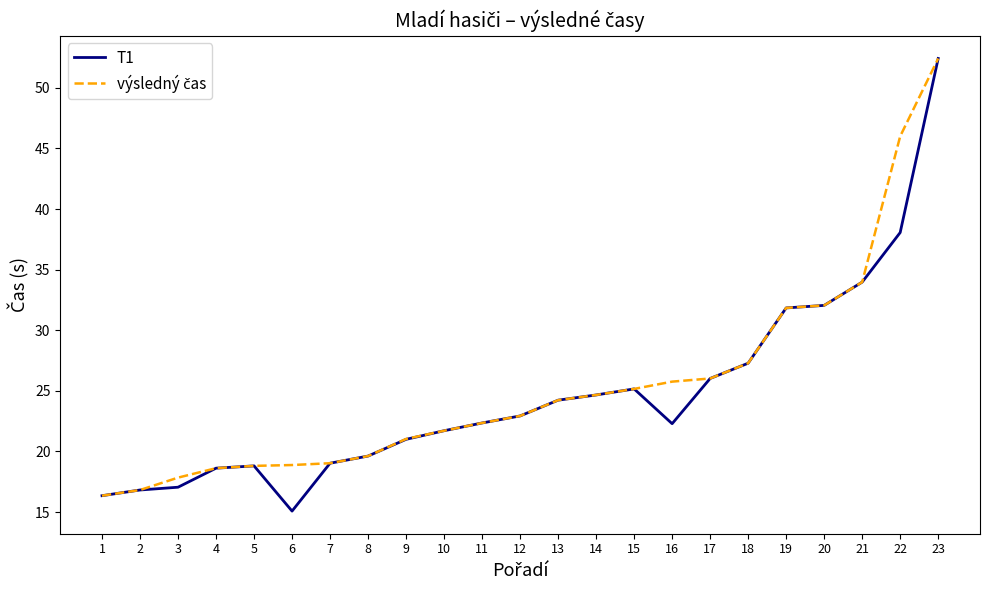

Which category has the highest value across all series?

23